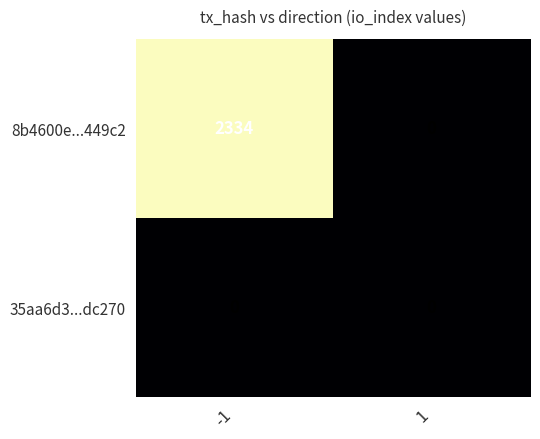

List the labels in order of 8b4600e...449c2 value, smallest first.

1, -1